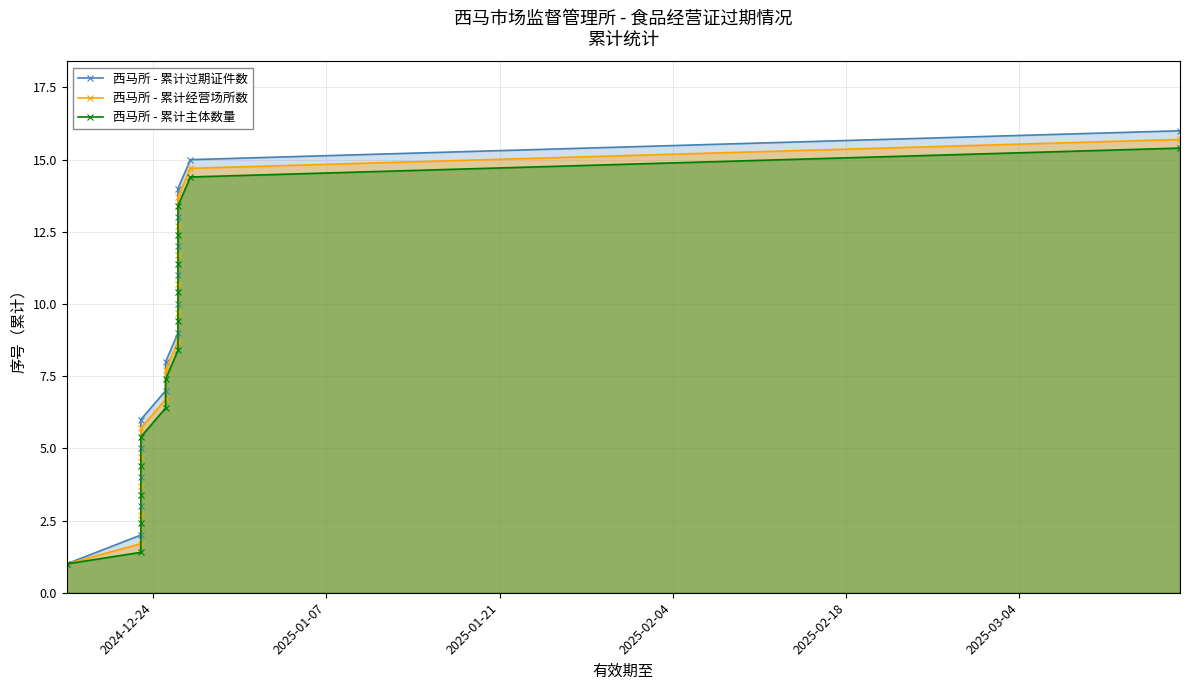

Reading left to right, transcribe all the data shown in this chart.

西马所 - 累计过期证件数: 1.0	2.0	3.0	4.0	5.0	6.0	7.0	8.0	9.0	10.0	11.0	12.0	13.0	14.0	15.0	16.0
西马所 - 累计经营场所数: 1.0	1.7	2.7	3.7	4.7	5.7	6.7	7.7	8.7	9.7	10.7	11.7	12.7	13.7	14.7	15.7
西马所 - 累计主体数量: 1.0	1.4	2.4	3.4	4.4	5.4	6.4	7.4	8.4	9.4	10.4	11.4	12.4	13.4	14.4	15.4